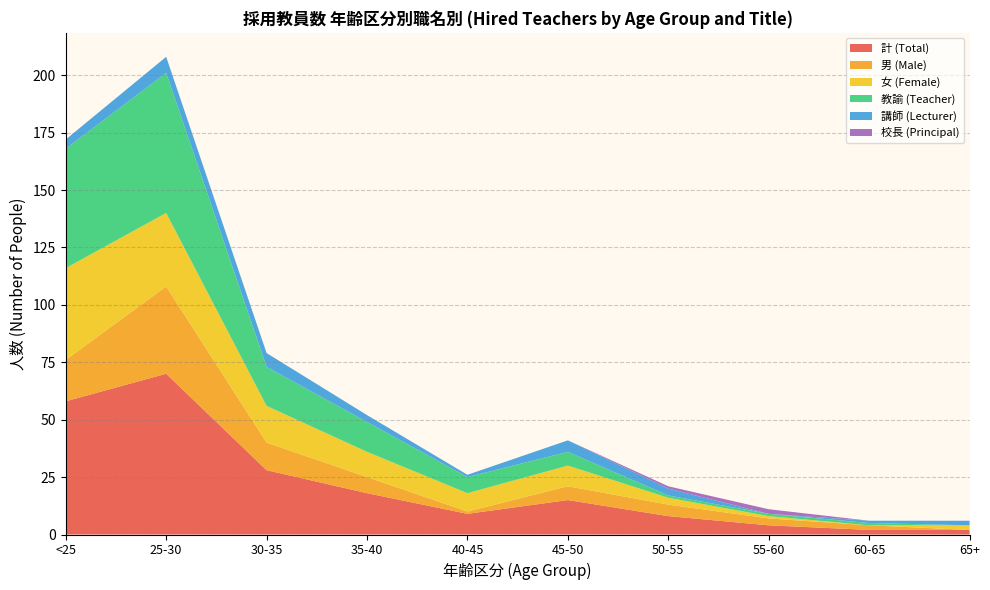

Reading left to right, list all the values displayed in this chart.

計 (Total): 58	70	28	18	9	15	8	4	2	2
男 (Male): 18	38	12	7	1	6	5	3	2	0
女 (Female): 40	32	16	11	8	9	3	1	0	2
教諭 (Teacher): 52	61	17	13	7	6	1	1	1	0
講師 (Lecturer): 4	7	6	3	1	5	3	0	1	2
校長 (Principal): 0	0	0	0	0	0	1	2	0	0